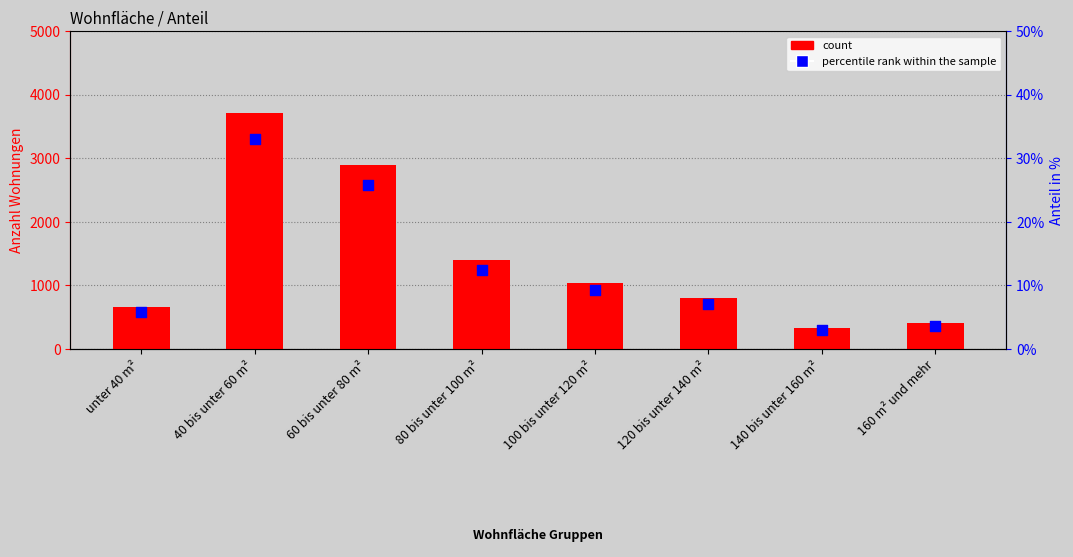

What are all the series names shown in the legend?

count, percentile rank within the sample